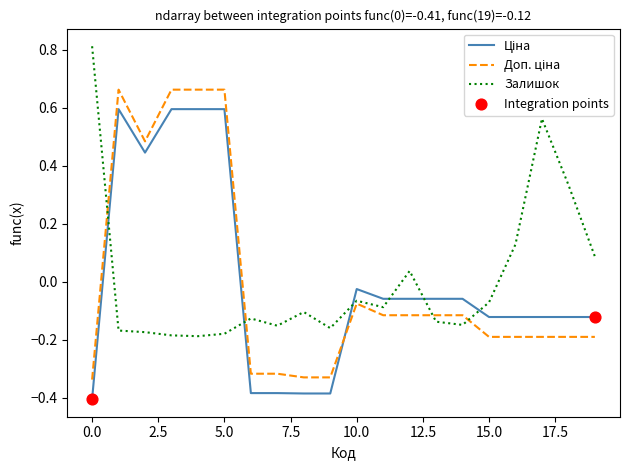

What is the maximum value shown in the chart?

0.8